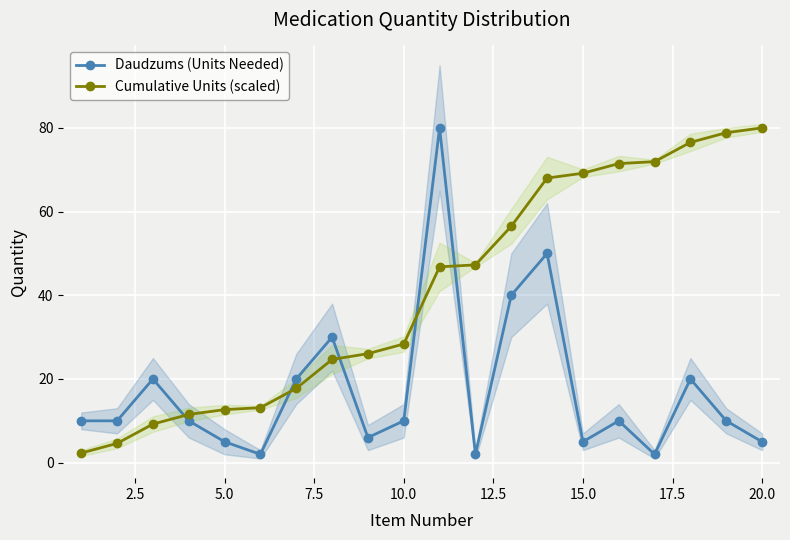

In Daudzums (Units Needed), how many points are higher than both neighbors (excluding endpoints)?

6